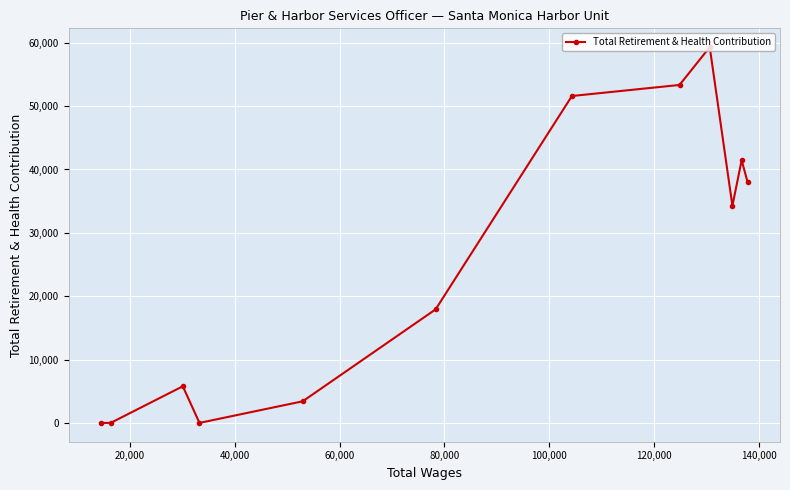

What is the maximum value shown in the chart?

59317